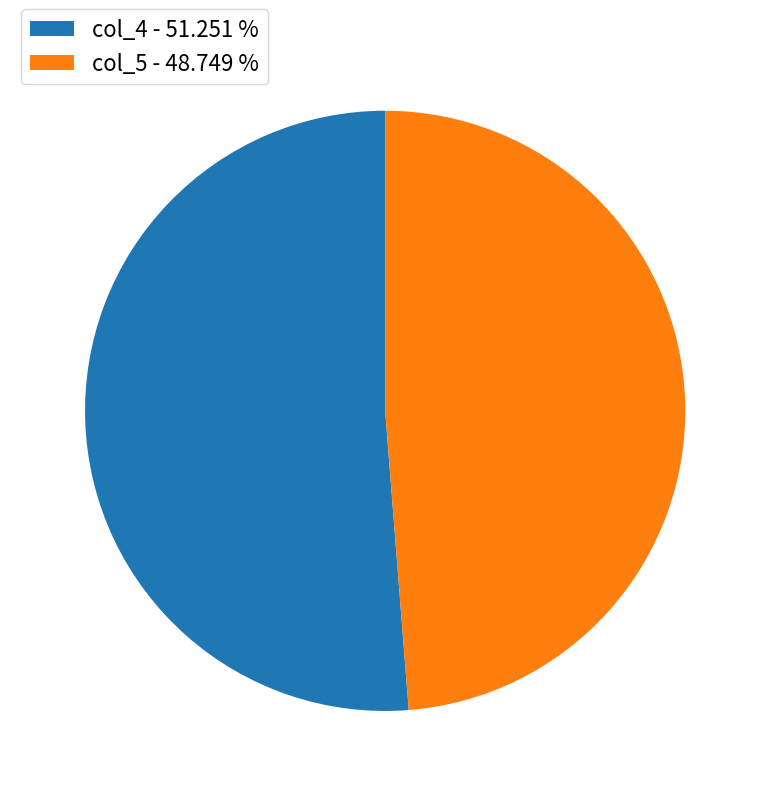

Which slice is the largest?

col_4 - 51.251 %